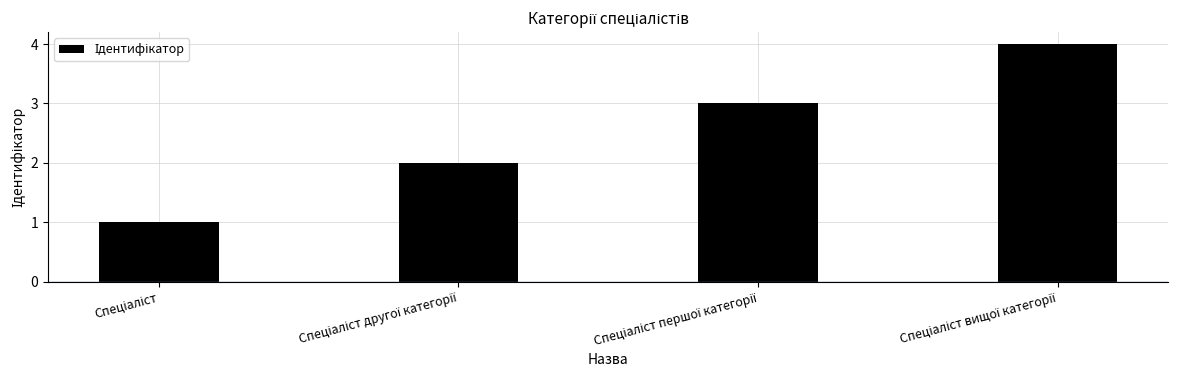

What is the value of the 2nd bar from the left?

2